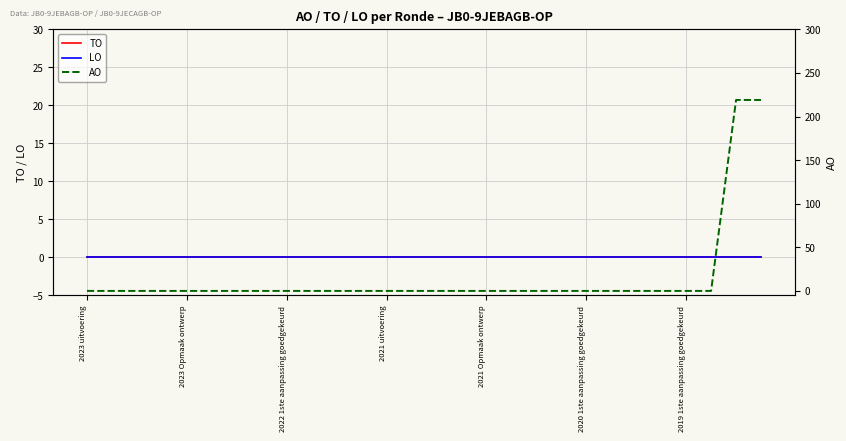

Count the number of categories in the chart.

28